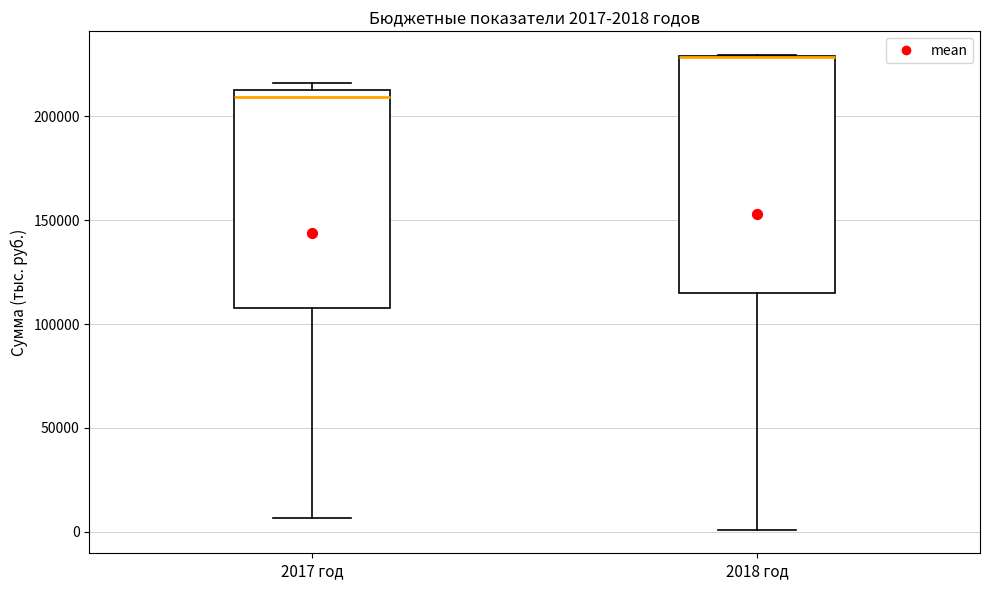

Comparing the boxes themselves (not the whiskers), which one is the tallest?

2018 год